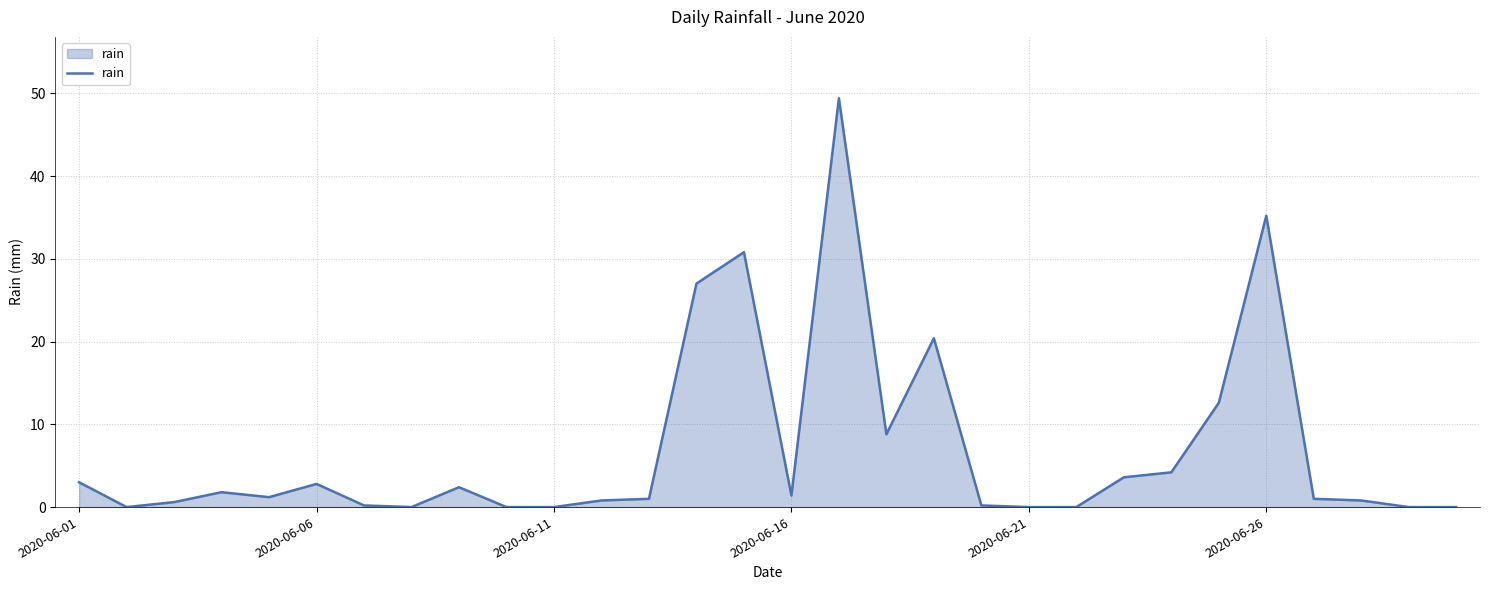

What is the difference between the maximum and minimum values?

49.4